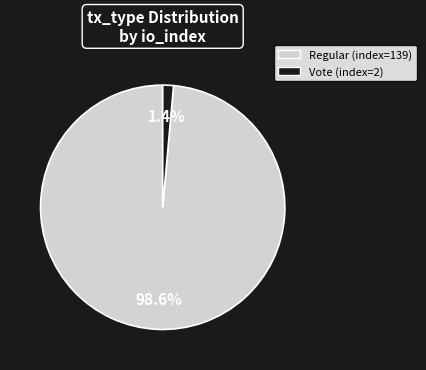

Count the number of slices in the pie.

2